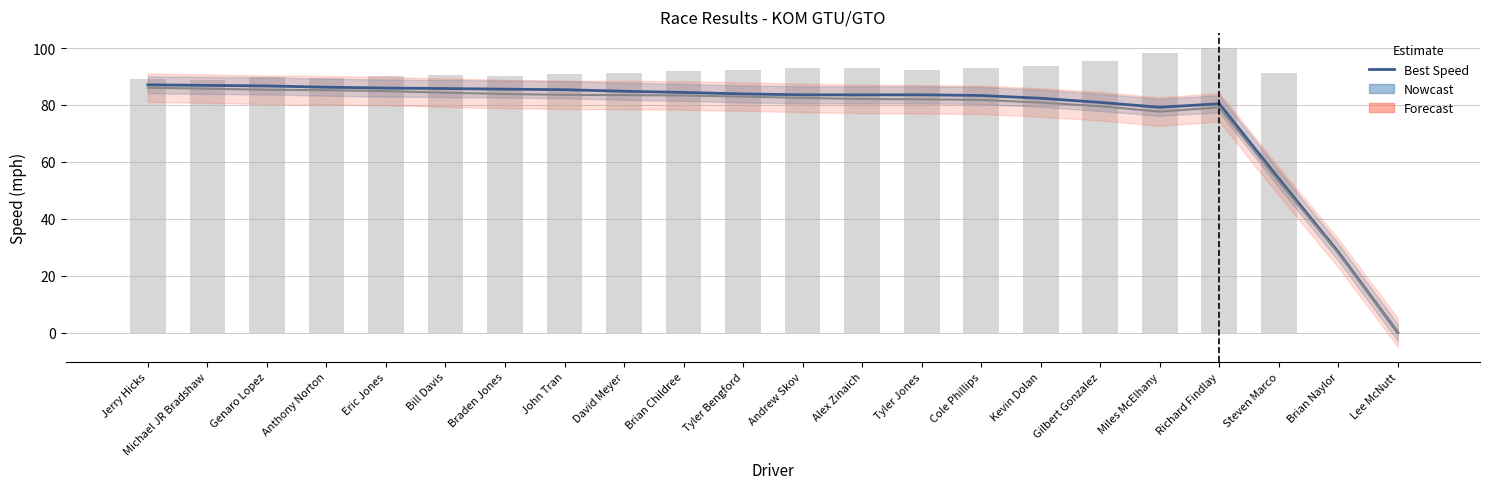

Rank the categories by Best Lap time (scaled) value from lowest to highest.

Brian Naylor, Lee McNutt, Michael JR Bradshaw, Jerry Hicks, Anthony Norton, Genaro Lopez, Braden Jones, Eric Jones, Bill Davis, John Tran, David Meyer, Steven Marco, Brian Childree, Tyler Bengford, Tyler Jones, Alex Zinaich, Cole Phillips, Andrew Skov, Kevin Dolan, Gilbert Gonzalez, Miles McElhany, Richard Findlay